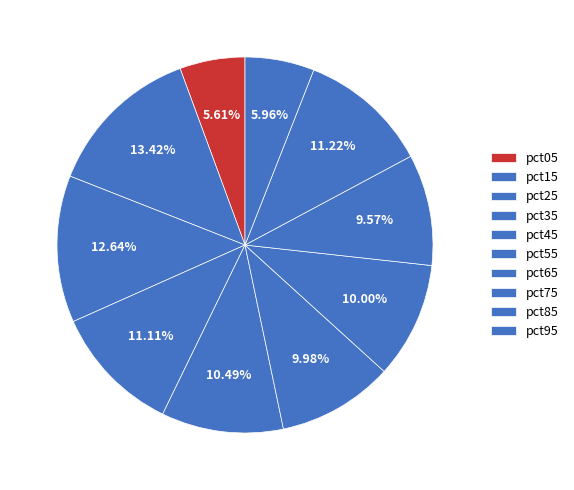

How many segments does this pie chart have?

10